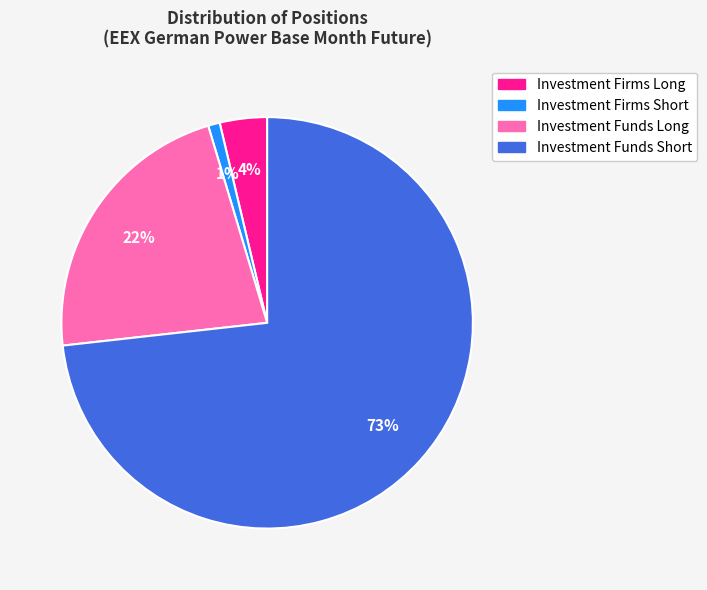

Count the number of slices in the pie.

4